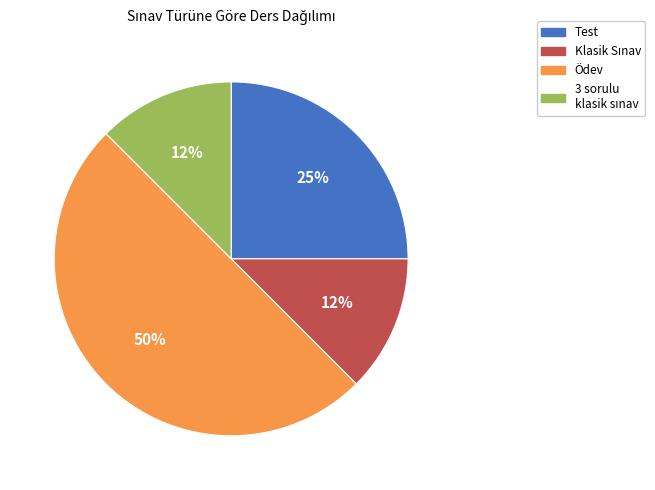

To the nearest percent, what portion does Test represent?

25%